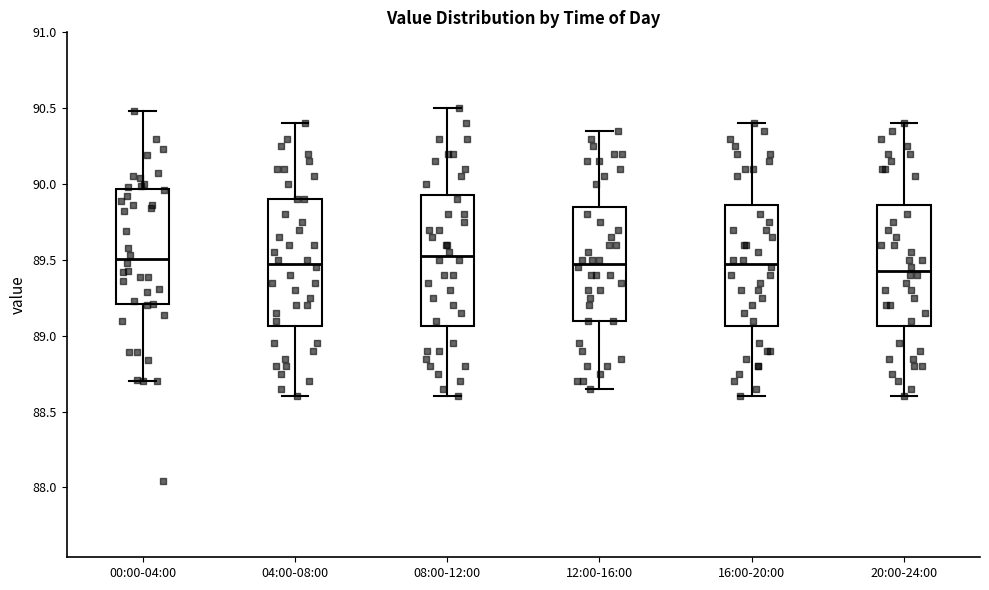

Reading left to right, transcribe this box plot: for each box, give where its median line is, the range the box spans, and where its two whiskers end, as read against the y-axis. The values are not printed on the chart, so give them approximately, as read against the axis.

00:00-04:00: median 89.50, box 89.20 to 89.95, whiskers 88.70 to 90.50
04:00-08:00: median 89.50, box 89.05 to 89.90, whiskers 88.60 to 90.40
08:00-12:00: median 89.55, box 89.05 to 89.95, whiskers 88.60 to 90.50
12:00-16:00: median 89.50, box 89.10 to 89.85, whiskers 88.65 to 90.35
16:00-20:00: median 89.50, box 89.05 to 89.85, whiskers 88.60 to 90.40
20:00-24:00: median 89.45, box 89.05 to 89.85, whiskers 88.60 to 90.40